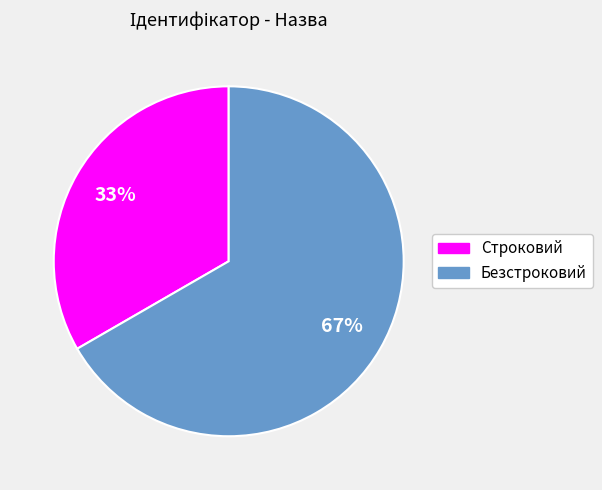

Rank the categories by value from lowest to highest.

Строковий, Безстроковий